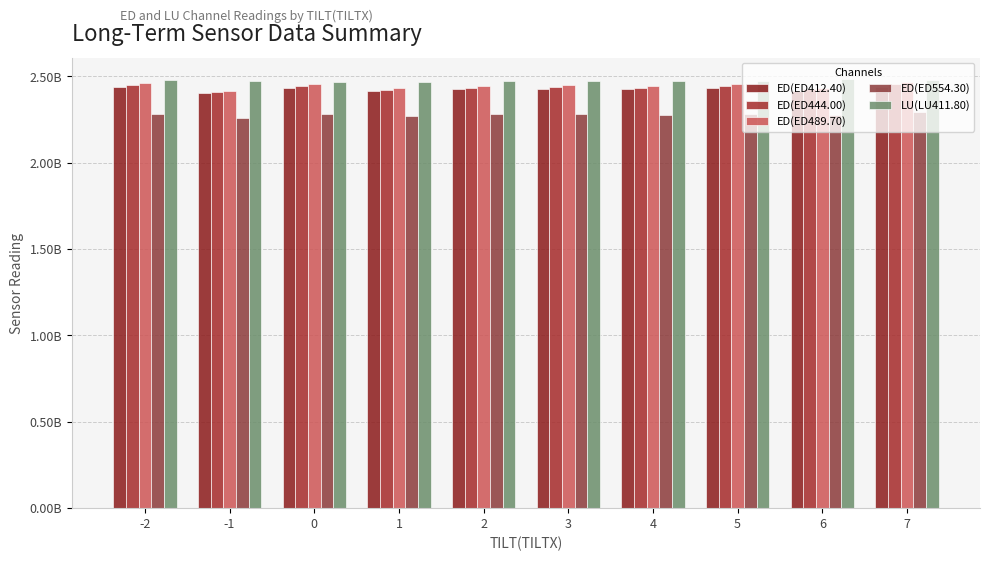

Does the chart contain stacked bars?

No